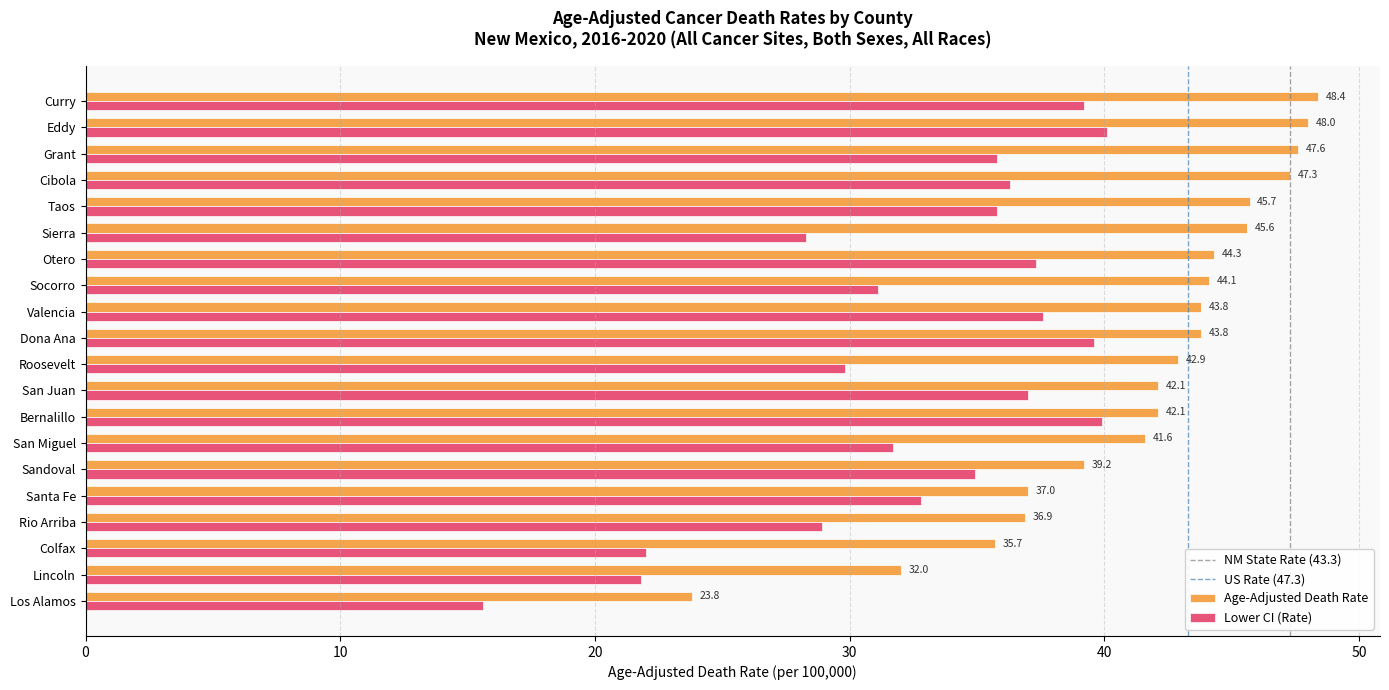

What is the difference between the second highest and second lowest values in the Age-Adjusted Death Rate series?

16.0